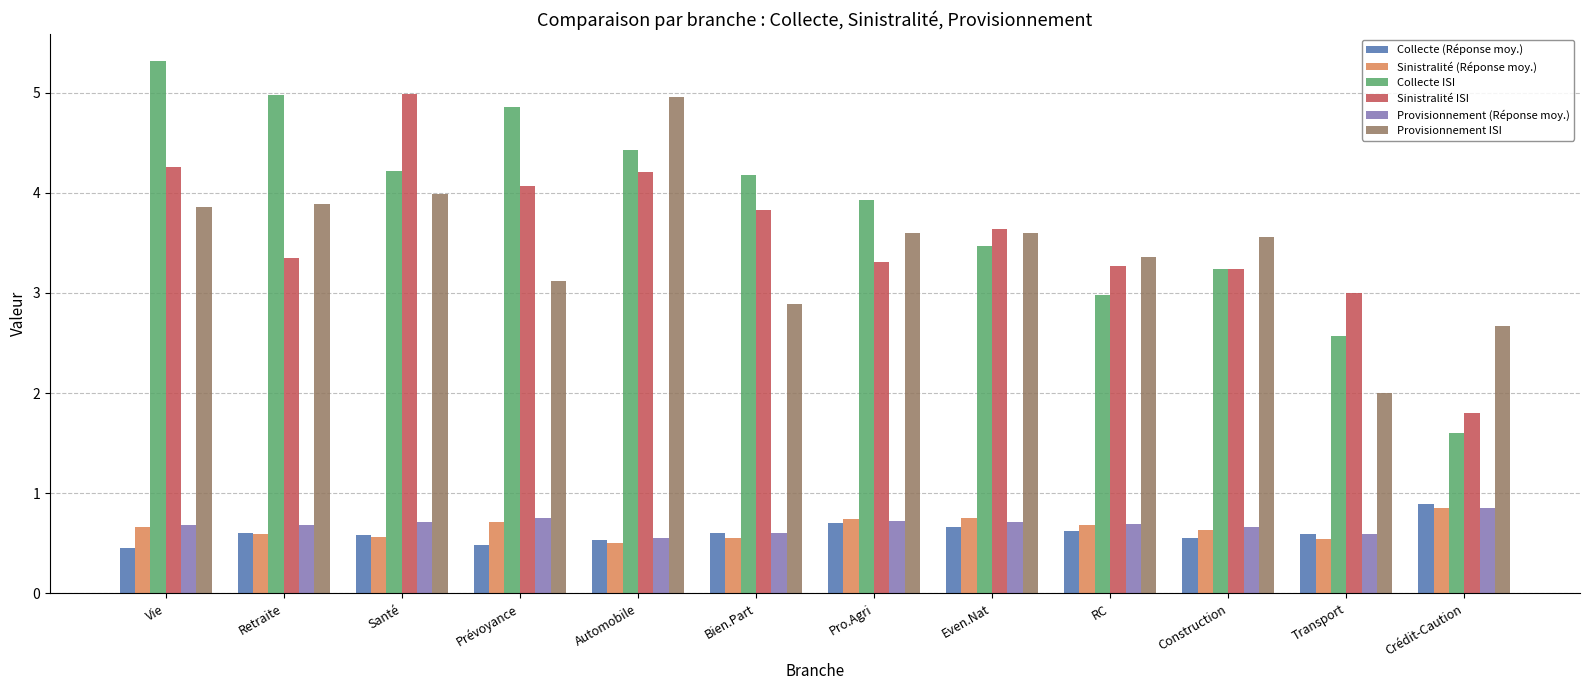

What position from the left is Transport?

11